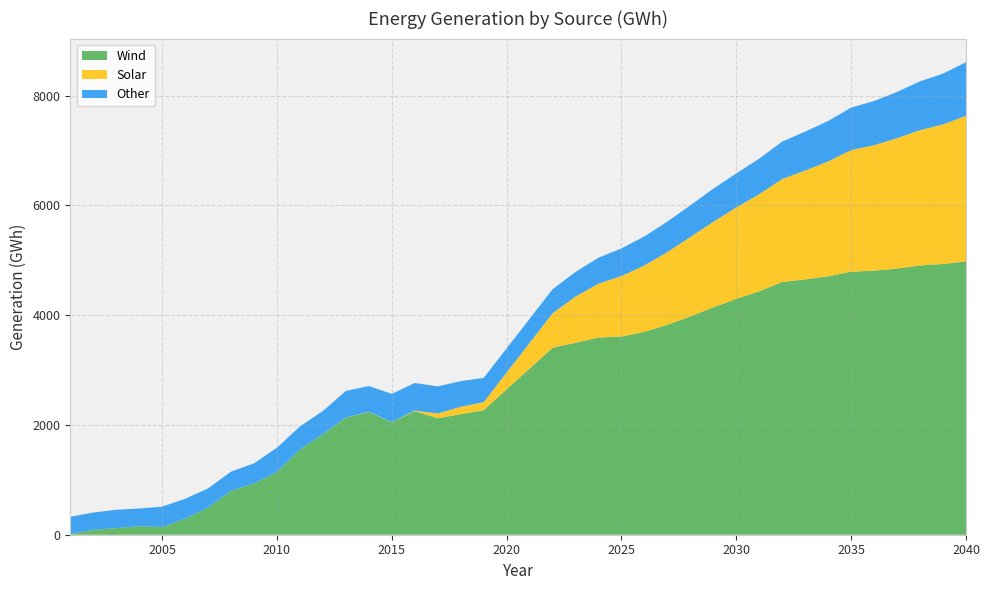

Reading right to left, what are all the values shown in this chart?

Wind: 4980.3	4931.9	4905.5	4849.1	4810.5	4792.5	4707.9	4651.0	4604.3	4434.7	4296.2	4142.5	3976.3	3824.4	3696.6	3610.6	3592.5	3497.5	3407.0	2268.5	2195.8	2122.2	2249.7	2048.2	2236.0	2131.8	1832.4	1553.6	1145.6	933.4	800.7	496.9	293.9	140.7	154.3	119.6	90.5	10.1
Solar: 2652.0	2542.4	2465.8	2374.8	2286.3	2214.4	2092.4	1983.4	1876.4	1769.7	1666.5	1557.8	1448.0	1324.7	1209.1	1101.5	980.6	841.7	627.4	146.3	135.0	86.2	11.5	2.9	3.6	2.4	0.8	0.1	0.0	0.0	0.0	0.0	0.0	0.0	0.0	0.0	0.0	0.0
Other: 975.6	925.9	888.1	842.5	804.1	774.0	737.0	709.2	680.9	646.9	618.9	604.8	576.4	555.9	528.4	504.4	473.8	448.3	438.1	441.8	467.2	493.0	503.3	514.7	469.2	484.7	421.5	419.3	439.3	366.6	348.6	346.5	359.9	370.9	323.3	335.0	313.2	317.8